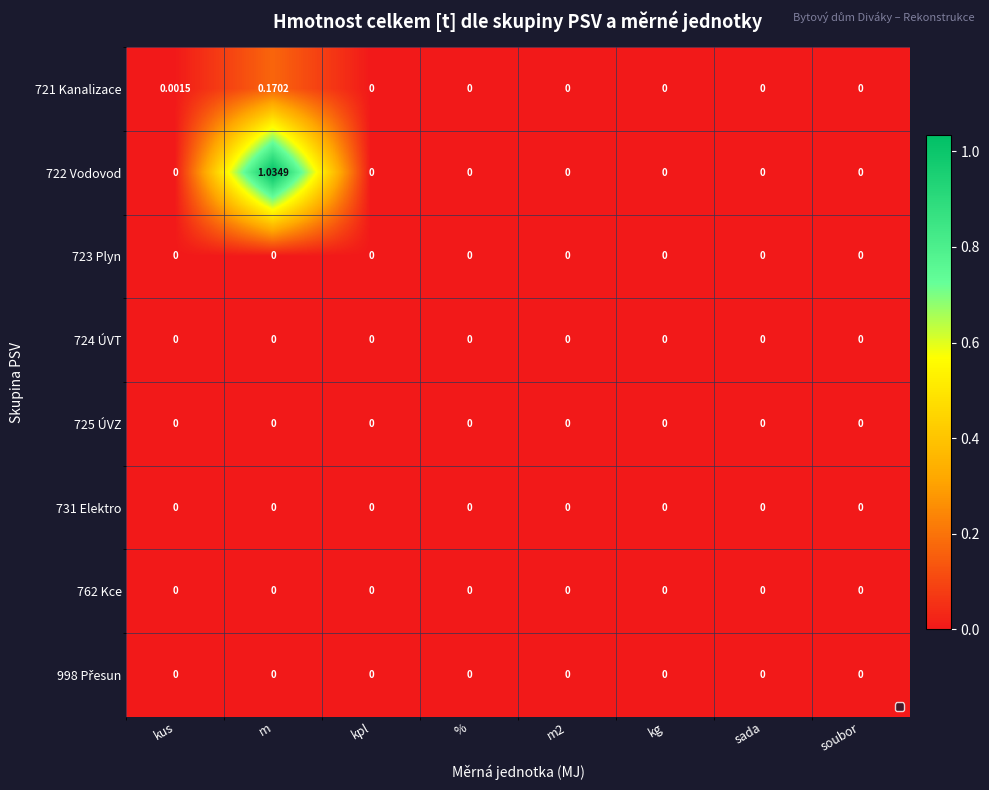

Which label corresponds to the largest value in the chart?

m